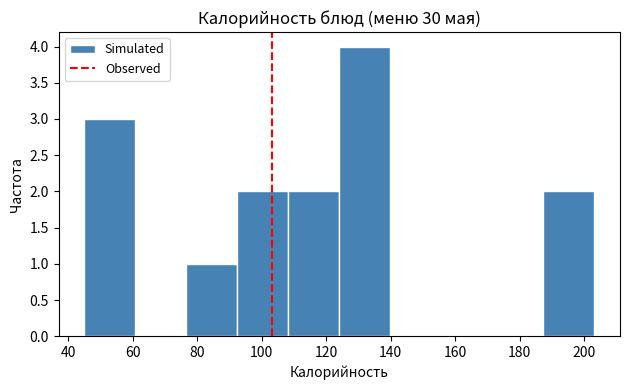

Reading left to right, transcribe this chart: for each bar, give the range it covers on the x-axis and its height. Neither the bar edges nor the heights are printed on the chart, so give them approximately, as read against the axes.

44 to 60: 3
60 to 76: 0
76 to 92: 1
92 to 108: 2
108 to 124: 2
124 to 140: 4
140 to 156: 0
156 to 172: 0
172 to 188: 0
188 to 204: 2